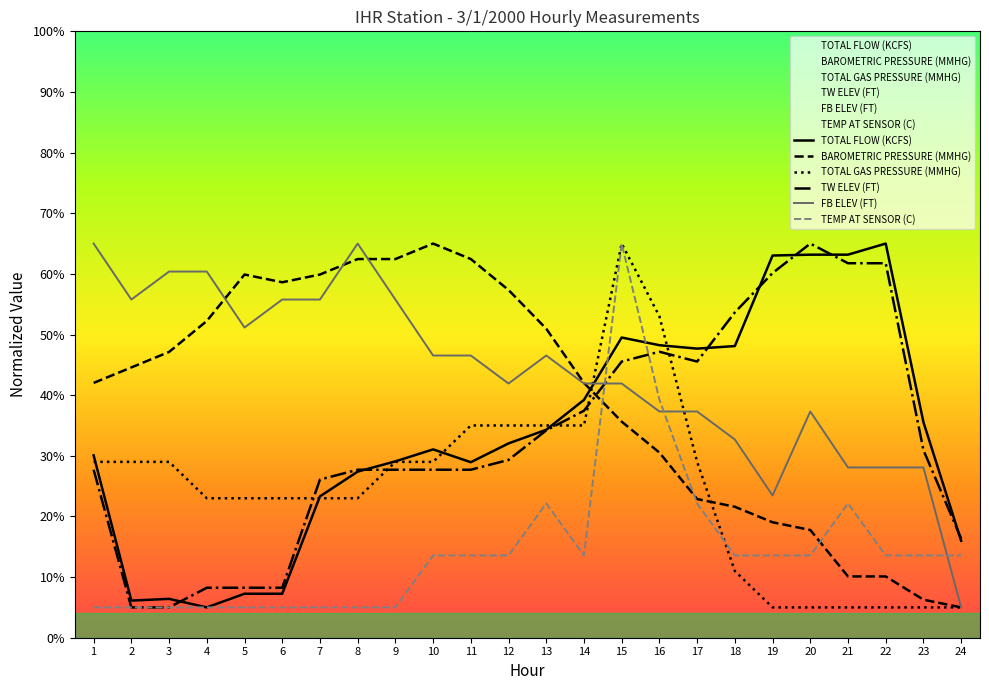

How many times do FB ELEV (FT) and BAROMETRIC PRESSURE (MMHG) cross each other?

4